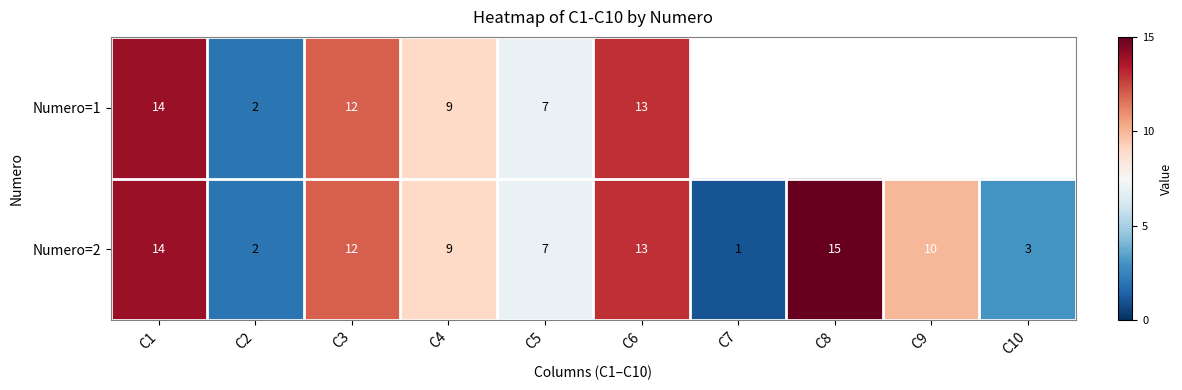

What value does the Numero=2 series have at C3?

12